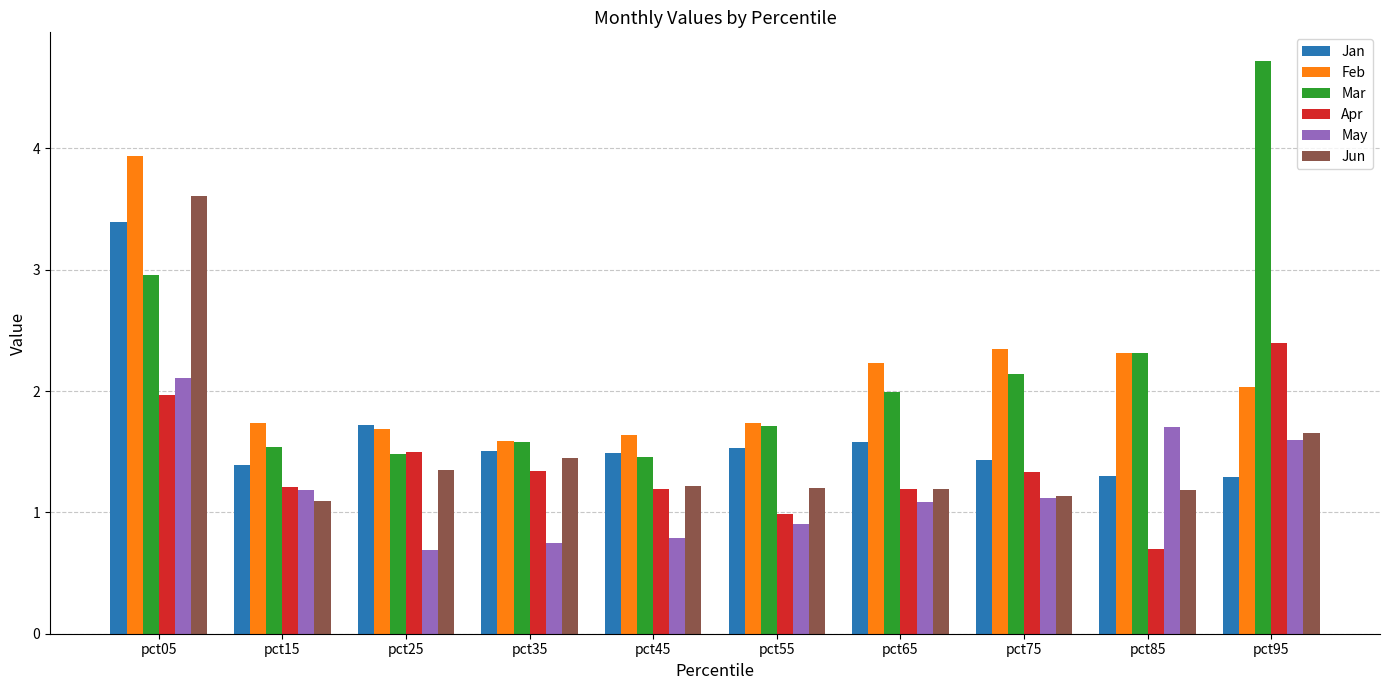

Reading left to right, list all the values displayed in this chart.

Jan: 3.4	1.4	1.7	1.5	1.5	1.5	1.6	1.4	1.3	1.3
Feb: 3.9	1.7	1.7	1.6	1.6	1.7	2.2	2.3	2.3	2.0
Mar: 3.0	1.5	1.5	1.6	1.5	1.7	2.0	2.1	2.3	4.7
Apr: 2.0	1.2	1.5	1.3	1.2	1.0	1.2	1.3	0.7	2.4
May: 2.1	1.2	0.7	0.7	0.8	0.9	1.1	1.1	1.7	1.6
Jun: 3.6	1.1	1.3	1.4	1.2	1.2	1.2	1.1	1.2	1.7